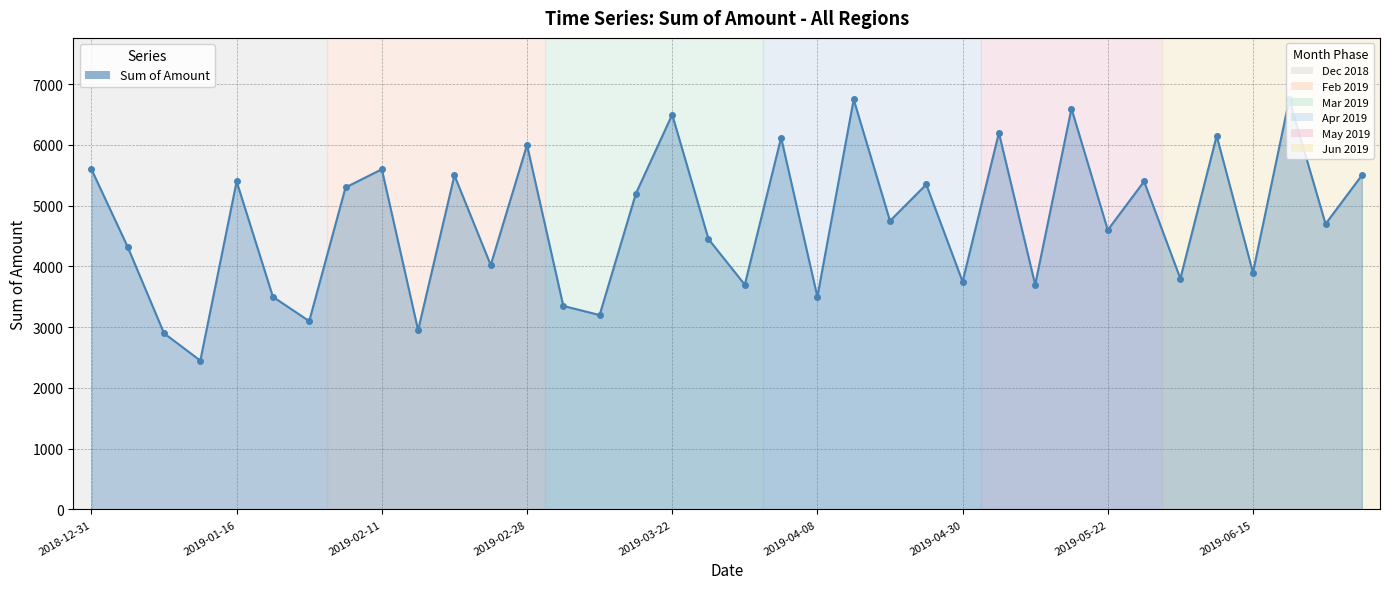

Does the chart display data point markers on the line(s)?

Yes